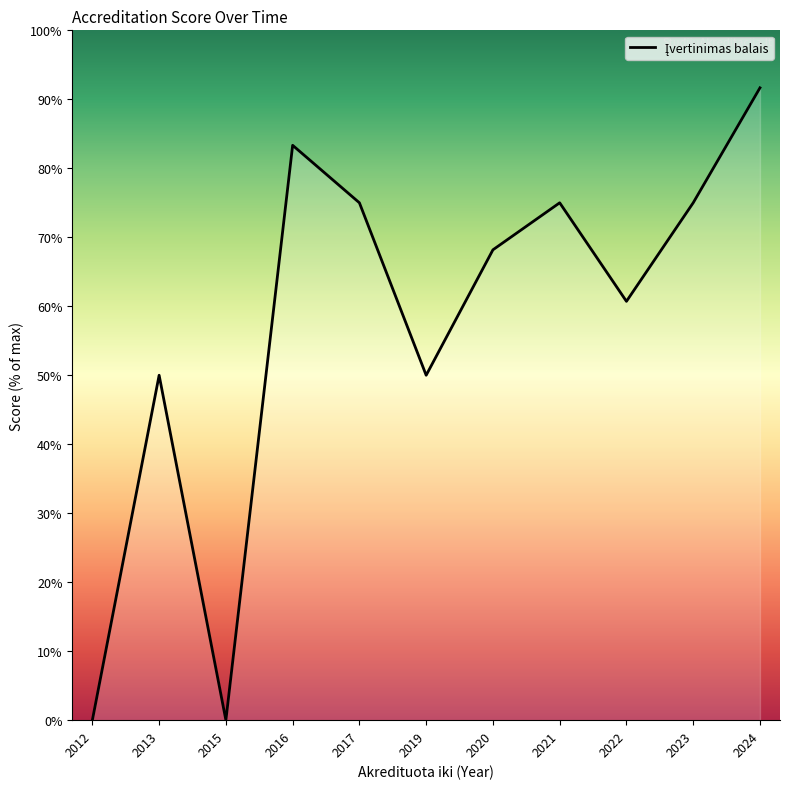

At which category does the chart reach its peak across all series?

2024